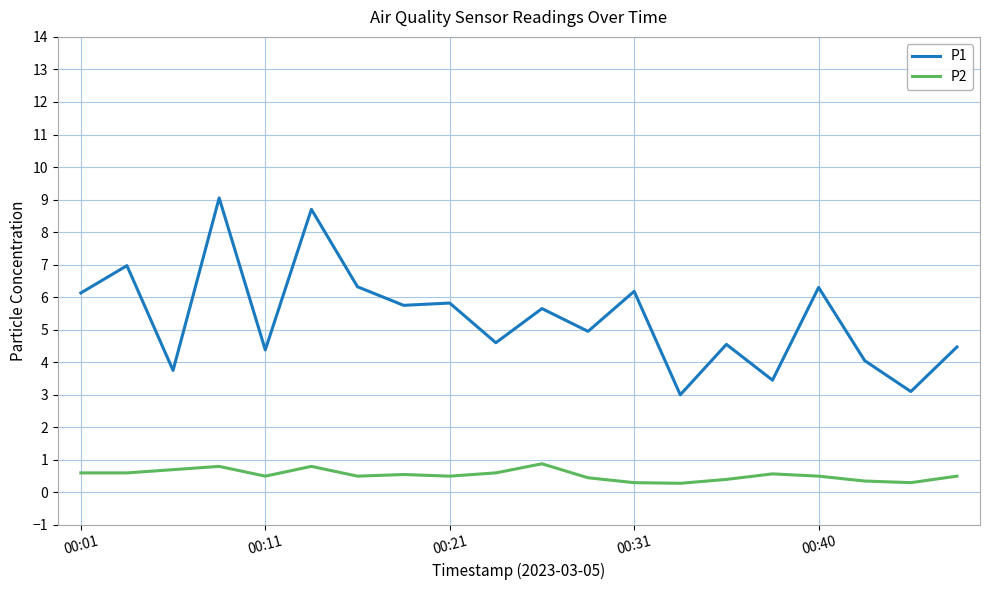

List the series in order of their overall mean, highest first.

P1, P2